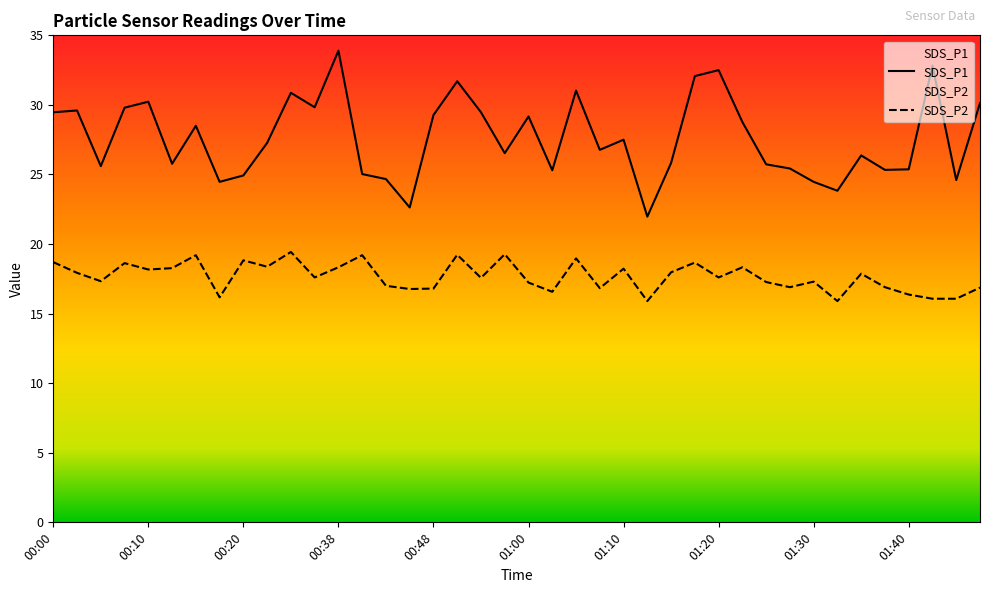

Rank the categories by SDS_P1 value from highest to lowest.

00:38, 01:42, 01:20, 01:17, 00:50, 01:05, 00:33, 00:10, 01:47, 00:35, 00:07, 00:02, 00:00, 00:52, 00:48, 01:00, 01:22, 00:15, 01:10, 00:22, 01:08, 00:55, 01:35, 01:15, 00:12, 01:25, 00:05, 01:27, 01:40, 01:37, 01:03, 00:40, 00:20, 00:43, 01:45, 00:17, 01:30, 01:33, 00:45, 01:13